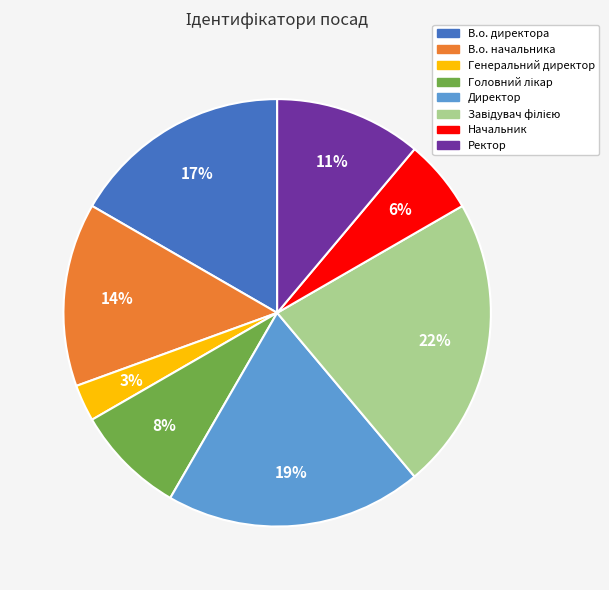

Is the sum of Генеральний директор and В.о. директора greater than half?

No